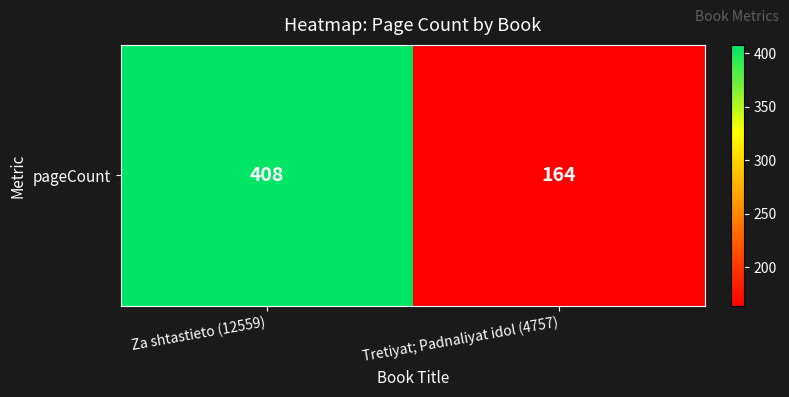

Reading left to right, list all the values displayed in this chart.

Za shtastieto (12559)=408	Tretiyat; Padnaliyat idol (4757)=164